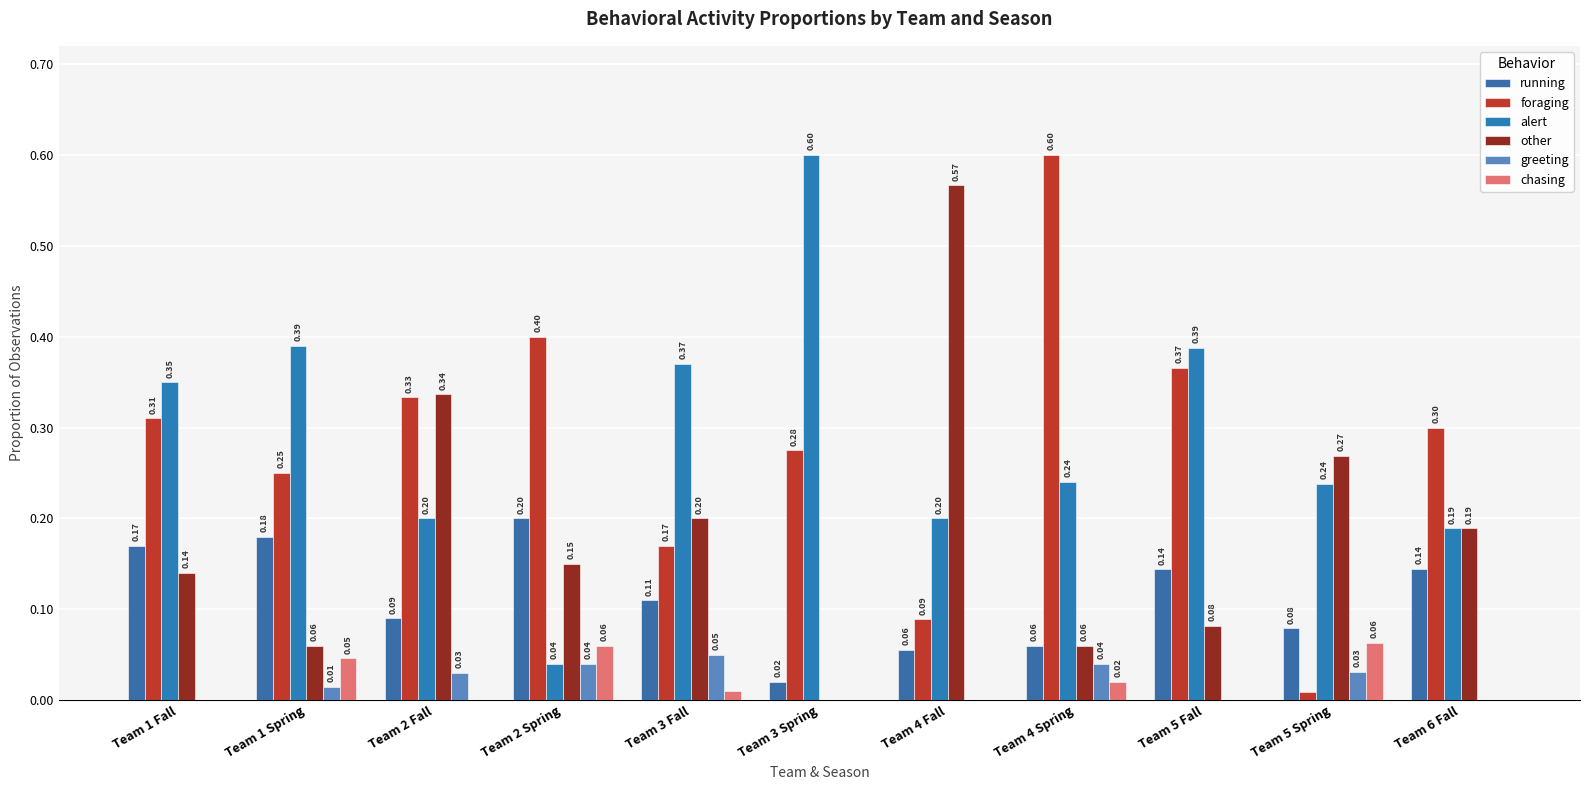

Reading left to right, extract all data points from this chart.

running: 0.2	0.2	0.1	0.2	0.1	0.0	0.1	0.1	0.1	0.1	0.1
foraging: 0.3	0.2	0.3	0.4	0.2	0.3	0.1	0.6	0.4	0.0	0.3
alert: 0.3	0.4	0.2	0.0	0.4	0.6	0.2	0.2	0.4	0.2	0.2
other: 0.1	0.1	0.3	0.1	0.2	0.0	0.6	0.1	0.1	0.3	0.2
greeting: 0.0	0.0	0.0	0.0	0.1	0.0	0.0	0.0	0.0	0.0	0.0
chasing: 0.0	0.0	0.0	0.1	0.0	0.0	0.0	0.0	0.0	0.1	0.0